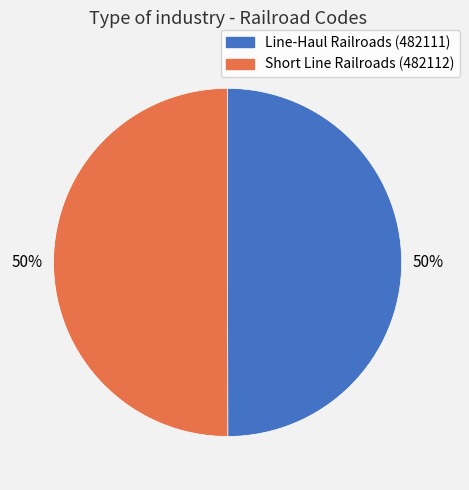

Combined, do Line-Haul Railroads (482111) and Short Line Railroads (482112) account for over 50%?

Yes